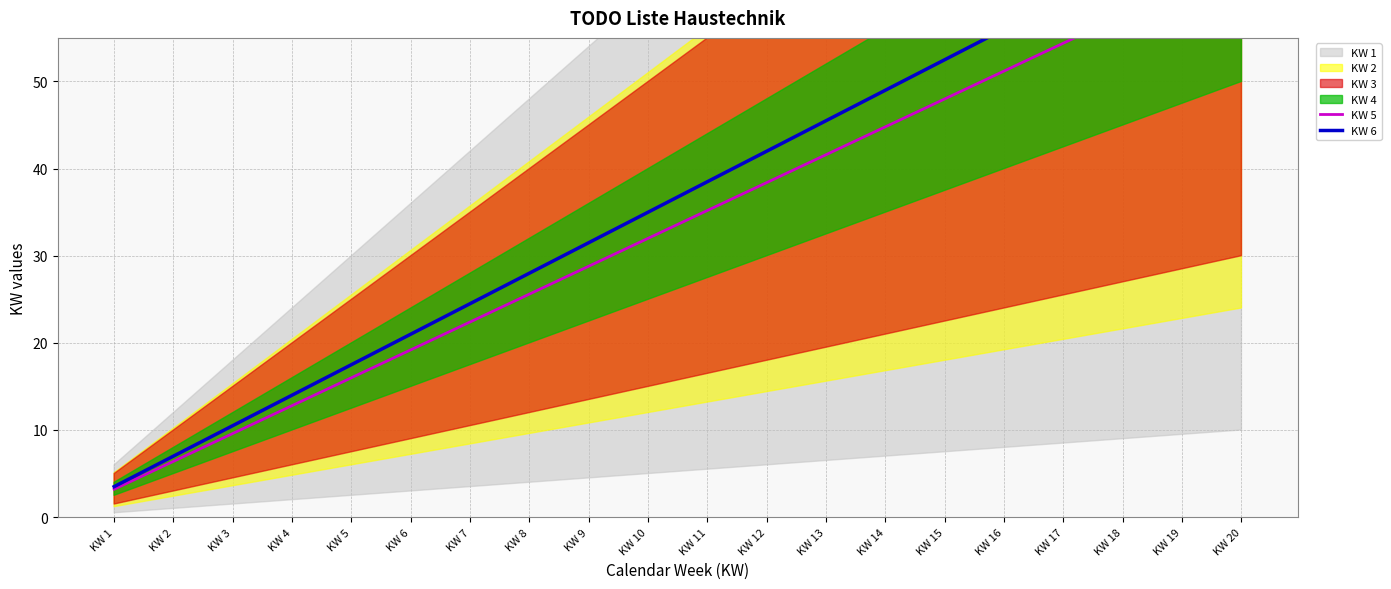

Reading left to right, what are all the values shown in this chart?

KW 5: KW 1=3.2	KW 2=6.4	KW 3=9.6	KW 4=12.8	KW 5=16.0	KW 6=19.2	KW 7=22.4	KW 8=25.6	KW 9=28.8	KW 10=32.0	KW 11=35.2	KW 12=38.4	KW 13=41.6	KW 14=44.8	KW 15=48.0	KW 16=51.2	KW 17=54.4	KW 18=57.6	KW 19=60.8	KW 20=64.0
KW 6: KW 1=3.5	KW 2=7.0	KW 3=10.5	KW 4=14.0	KW 5=17.5	KW 6=21.0	KW 7=24.5	KW 8=28.0	KW 9=31.5	KW 10=35.0	KW 11=38.5	KW 12=42.0	KW 13=45.5	KW 14=49.0	KW 15=52.5	KW 16=56.0	KW 17=59.5	KW 18=63.0	KW 19=66.5	KW 20=70.0